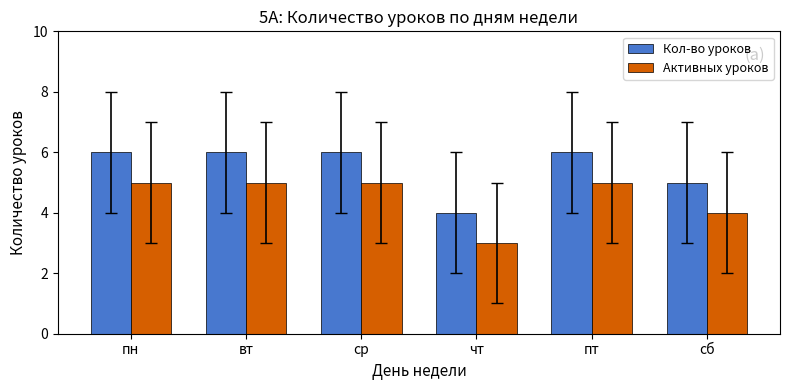

The Активных уроков series shows 1 at пт. True or false?

False